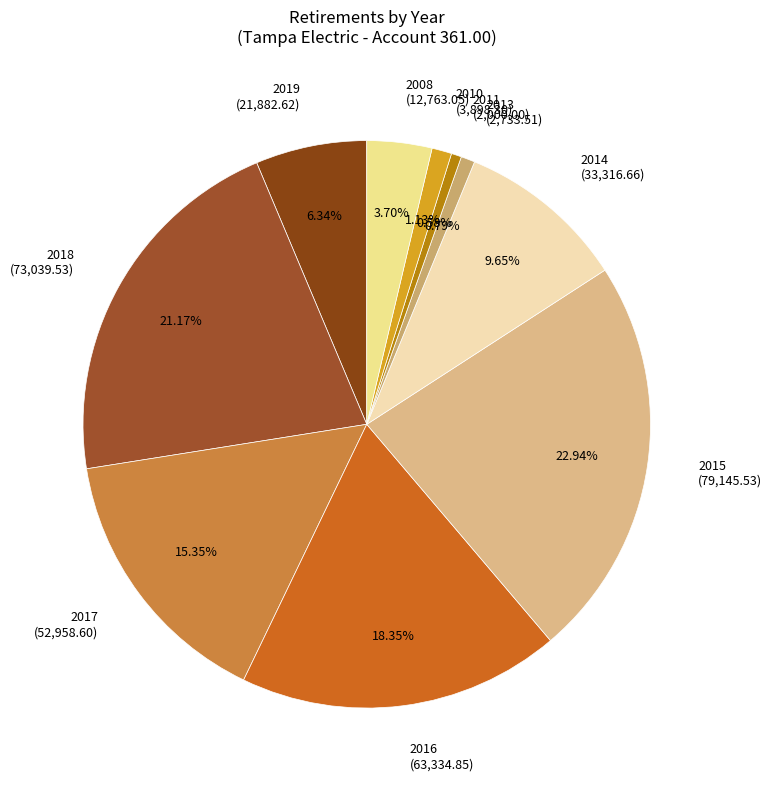

Count the number of slices in the pie.

10